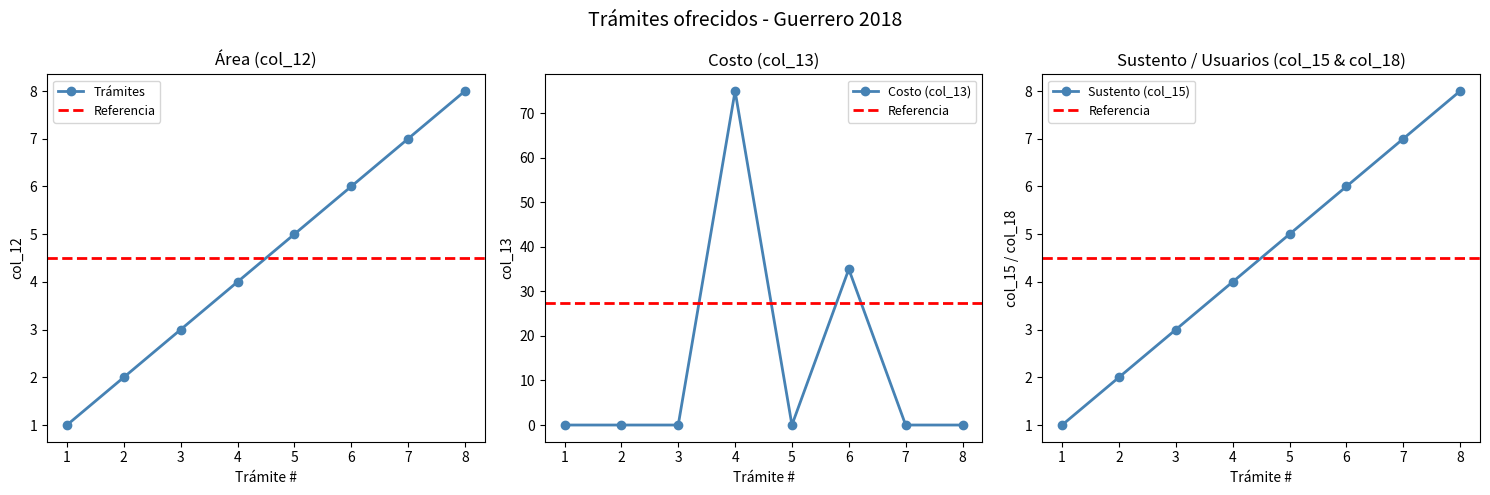

What is the value of the col_12 (Area) point at the 7th from the left?

7